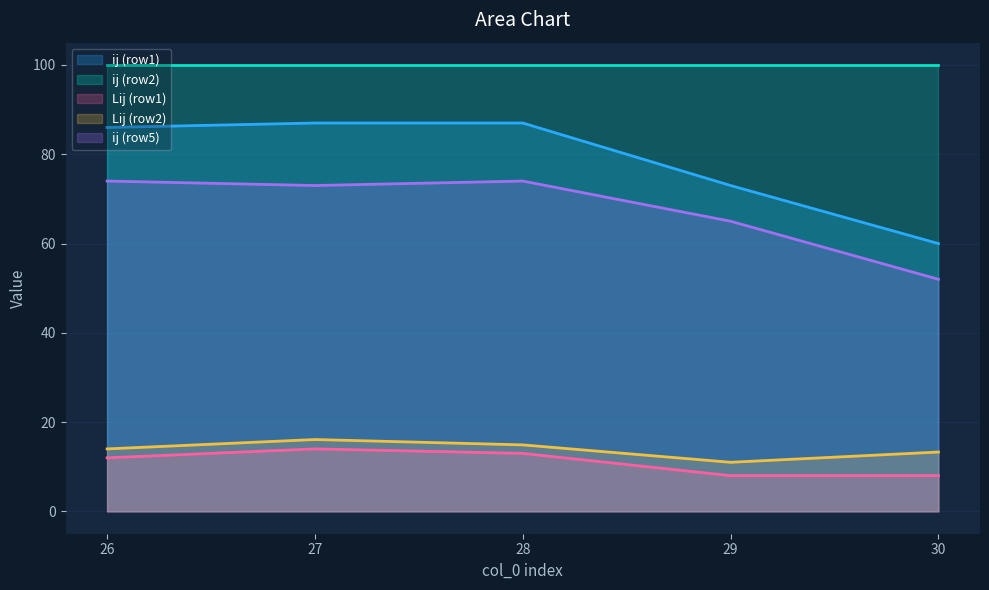

What is the value of the Lij (row2) point at the 3rd from the left?

14.9